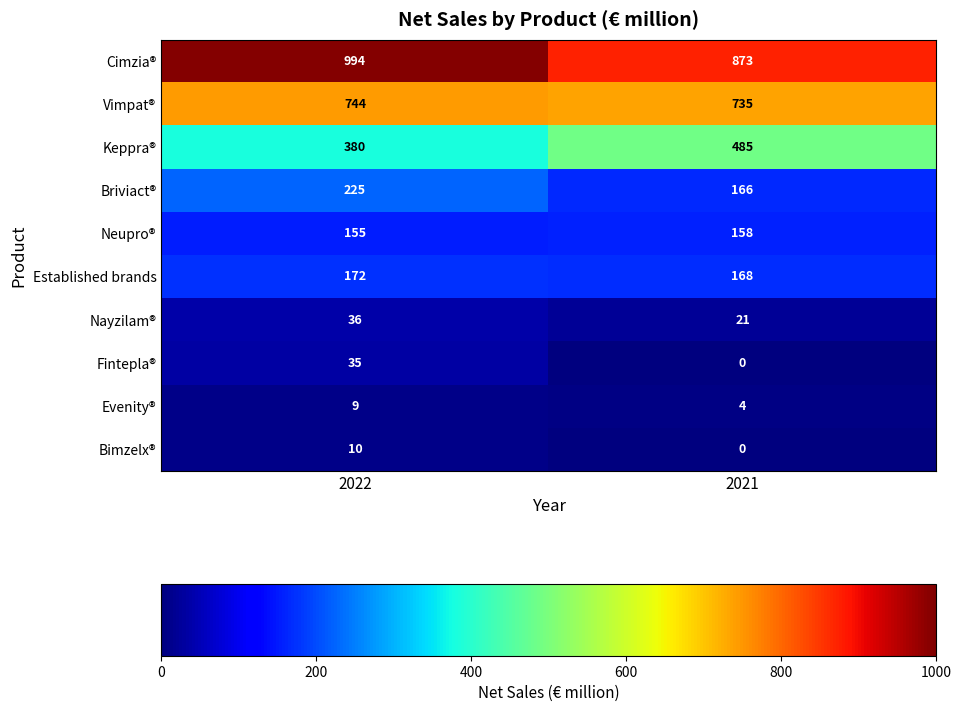

Which category has the highest value across all series?

2022